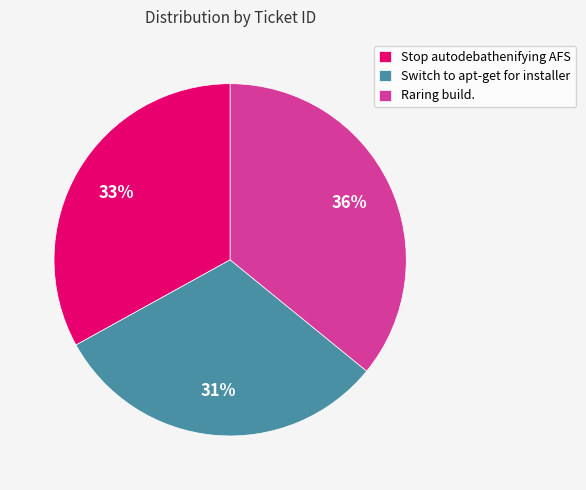

Combined, do Stop autodebathenifying AFS and Switch to apt-get for installer account for over 50%?

Yes